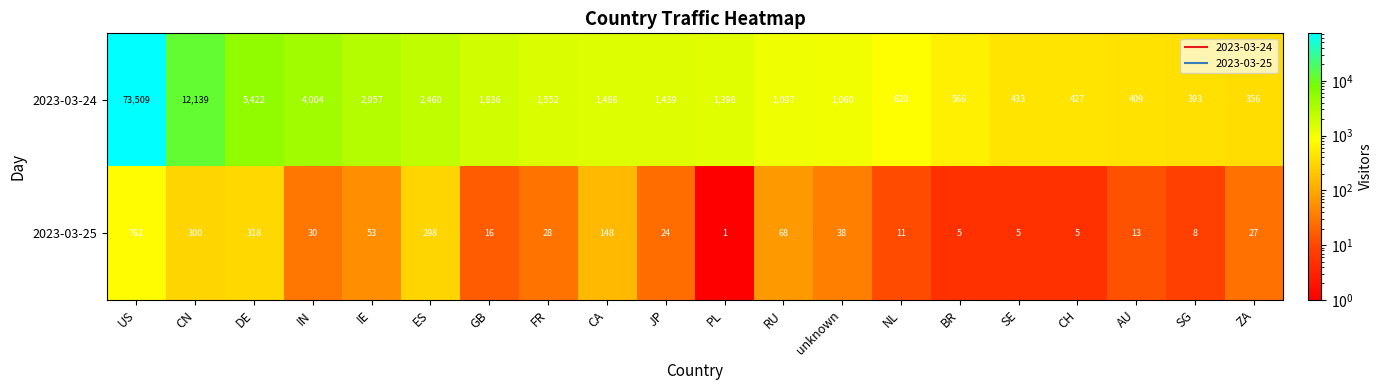

Which label corresponds to the largest value in the chart?

US